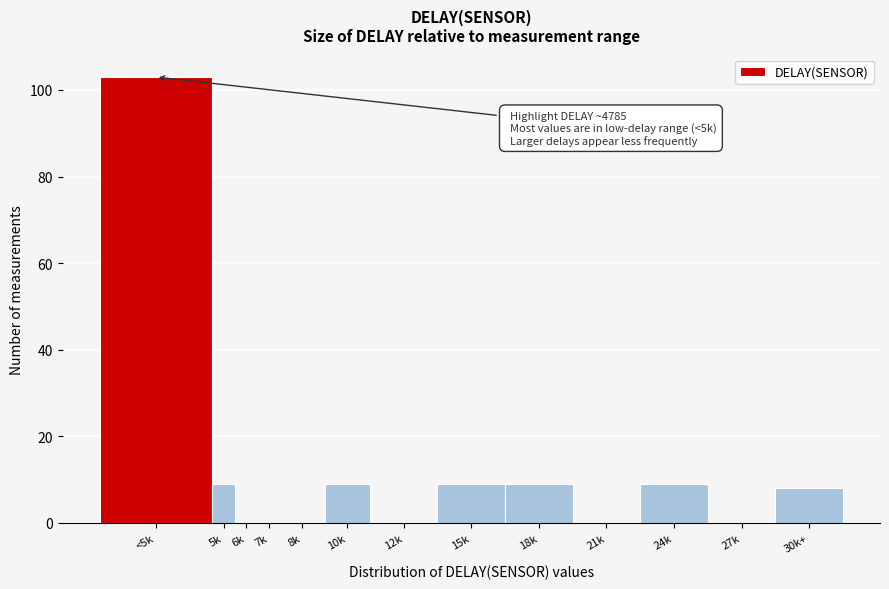

Reading left to right, transcribe all the data shown in this chart.

<5k=103	5k=9	6k=0	7k=0	8k=0	10k=9	12k=0	15k=9	18k=9	21k=0	24k=9	27k=0	30k+=8